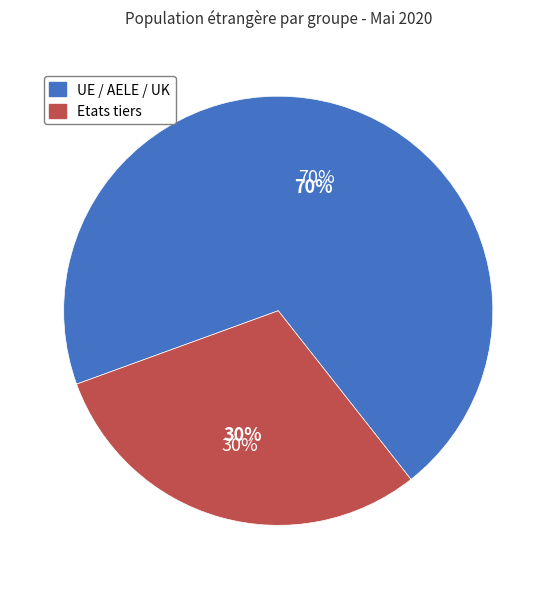

To the nearest percent, what percentage of the pie is Etats tiers?

30%